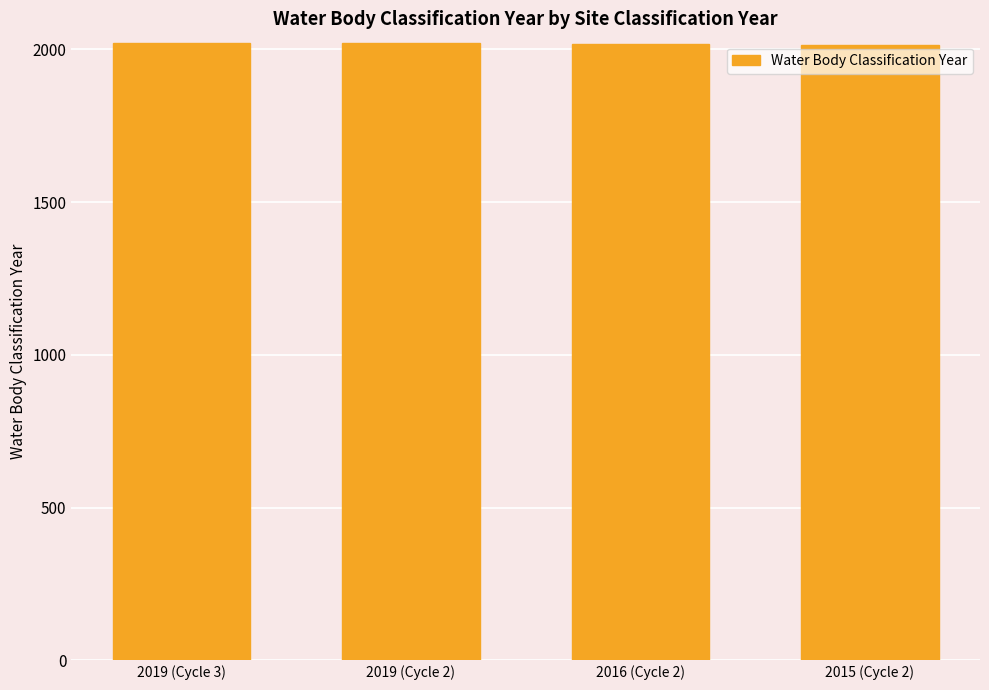

Count the values in the range 2016 to 2019.

3